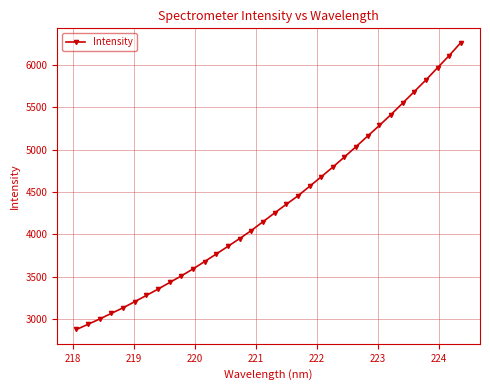

What is the smallest value displayed?

2879.8